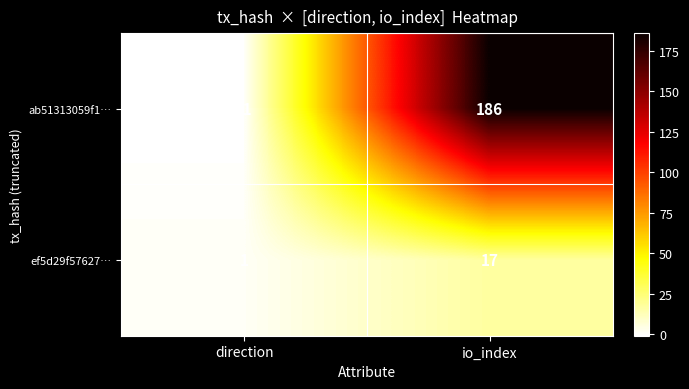

Which series has the largest total across all categories?

ab51313059f1…